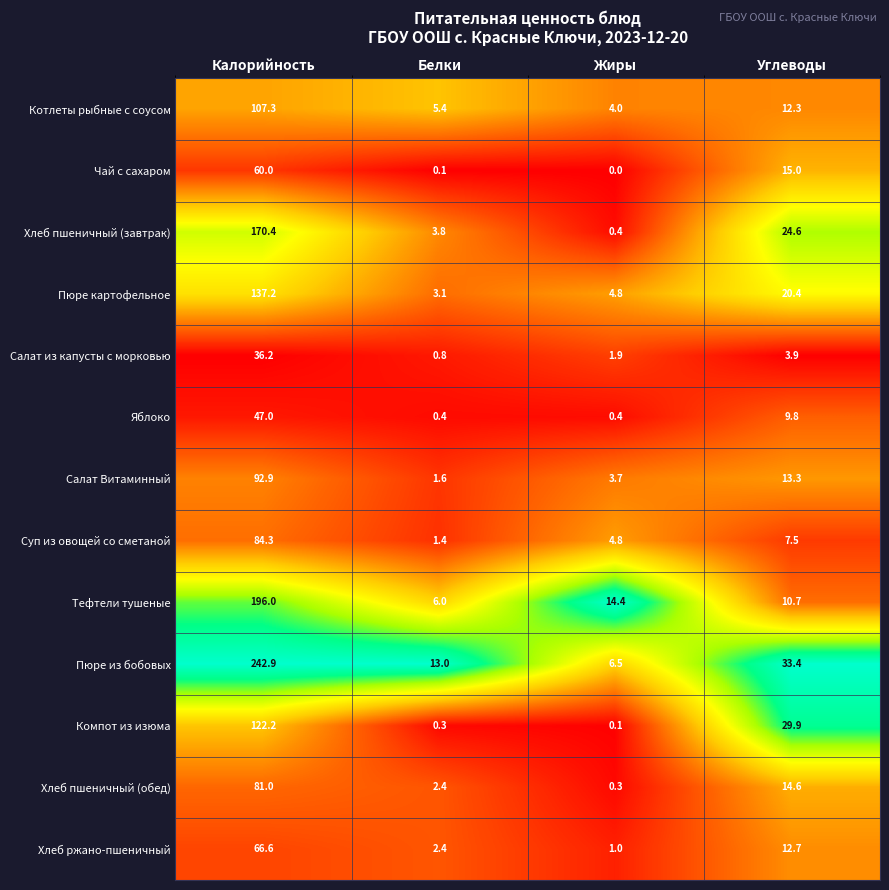

At how many categories does at least one series exceed 0?

4